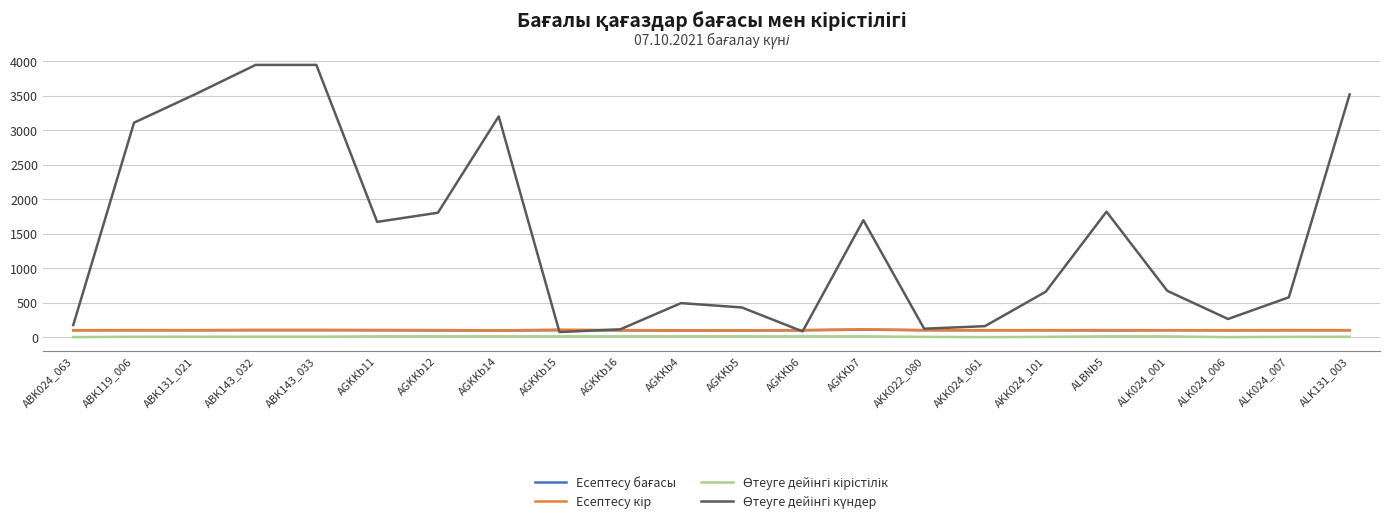

How many lines are shown in the chart?

4